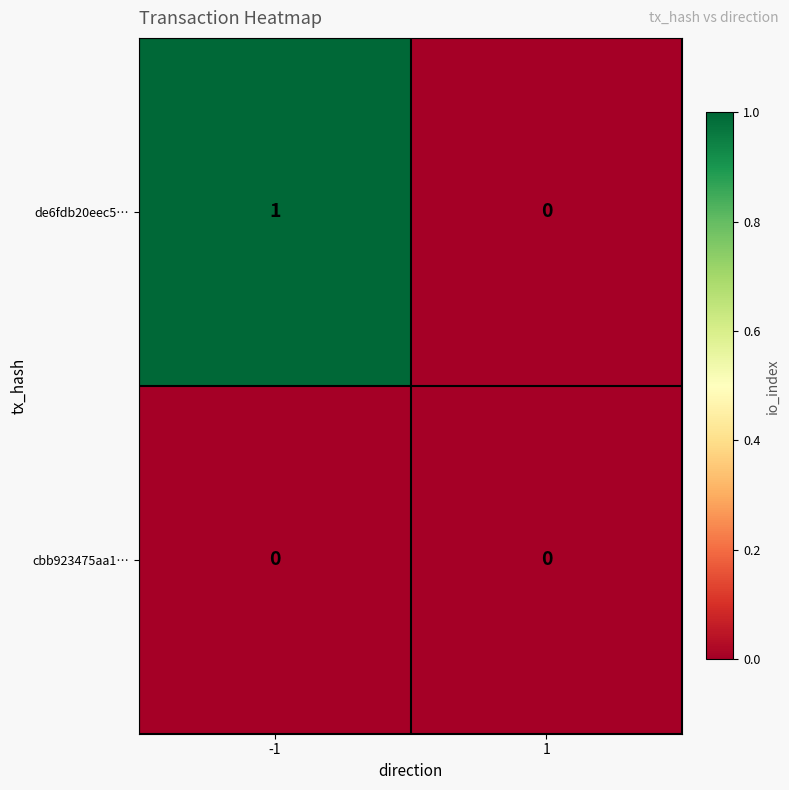

Rank the series at -1 from lowest to highest value.

cbb923475aa1…, de6fdb20eec5…